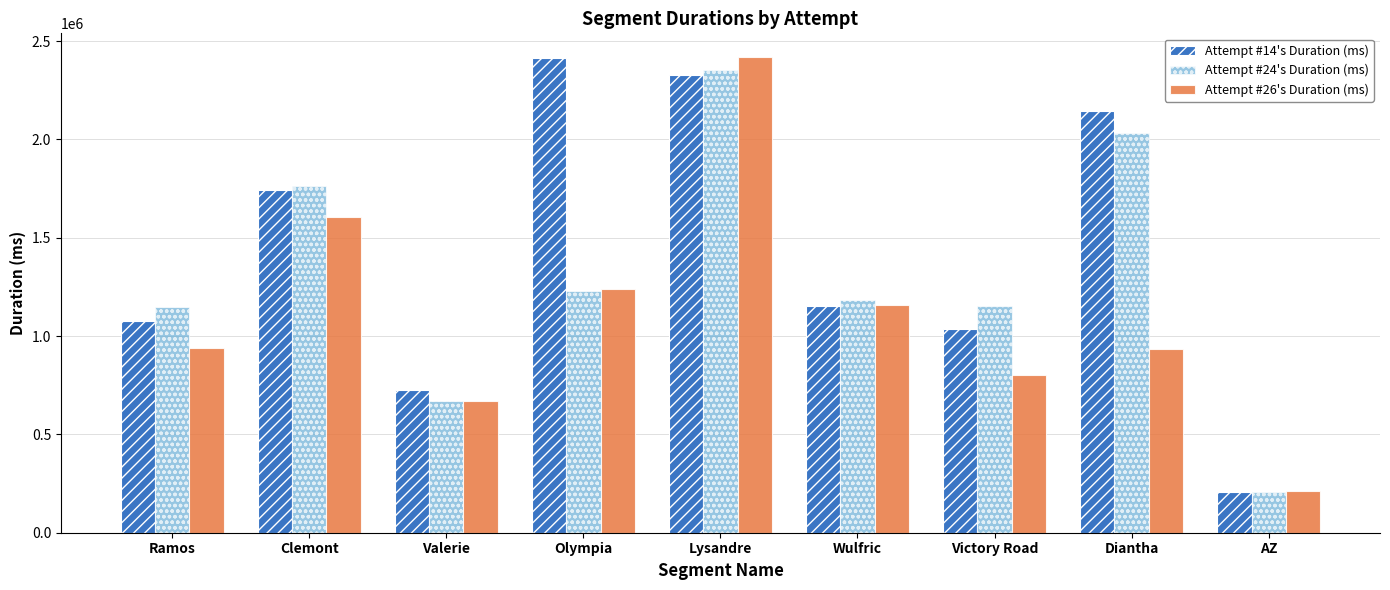

At which label does Attempt #24's Duration (ms) reach its peak?

Lysandre